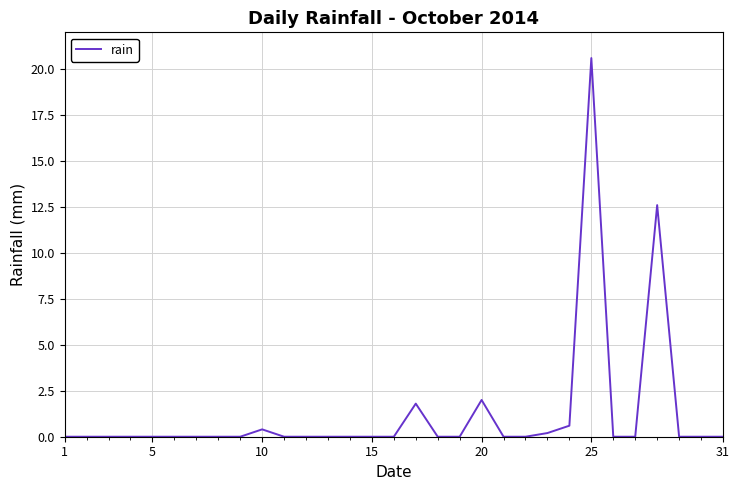

What is the difference between the maximum and minimum values?

20.6